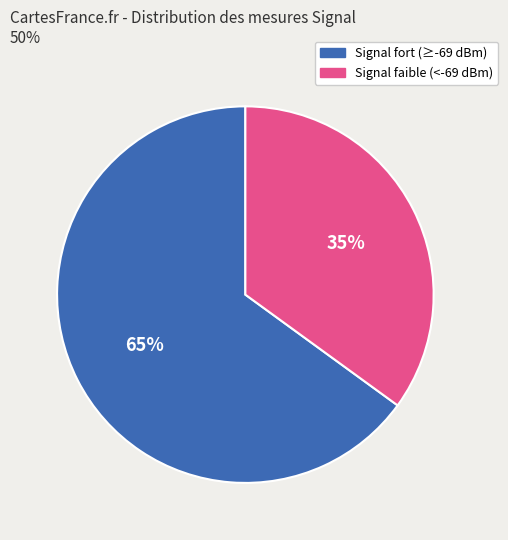

To the nearest percent, what is the difference between the largest and smallest slice percentages?

30%